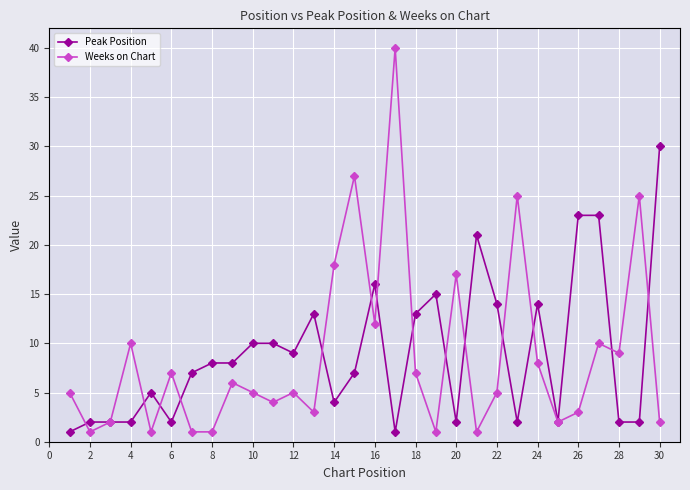

What is the maximum value shown in the chart?

40